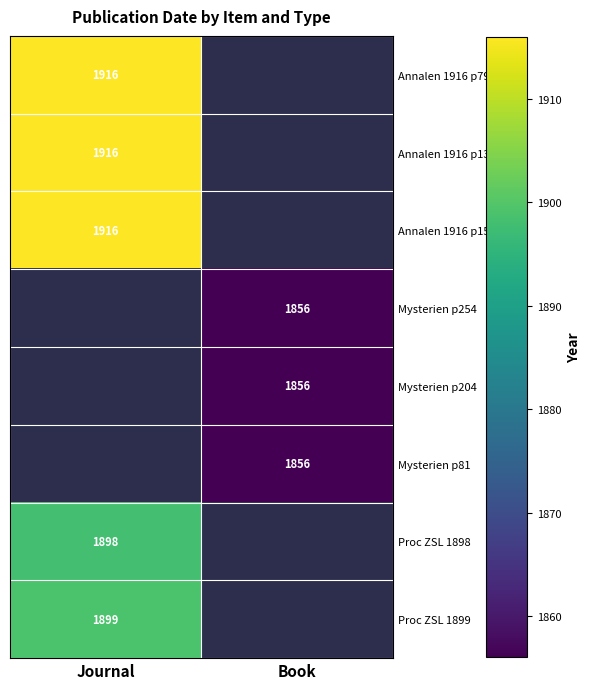

Is it true that Proc ZSL 1898 equals 3392 at Journal?

False